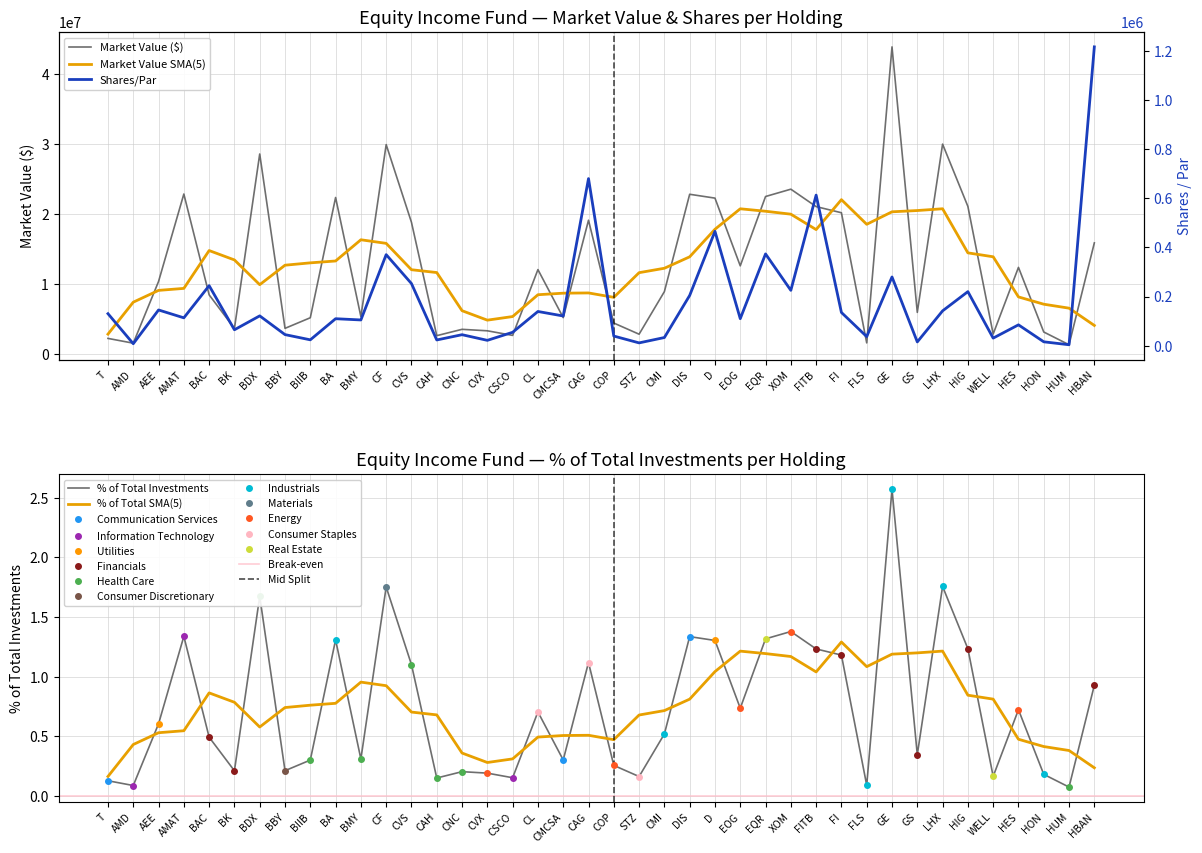

Which label corresponds to the largest value in the chart?

GE